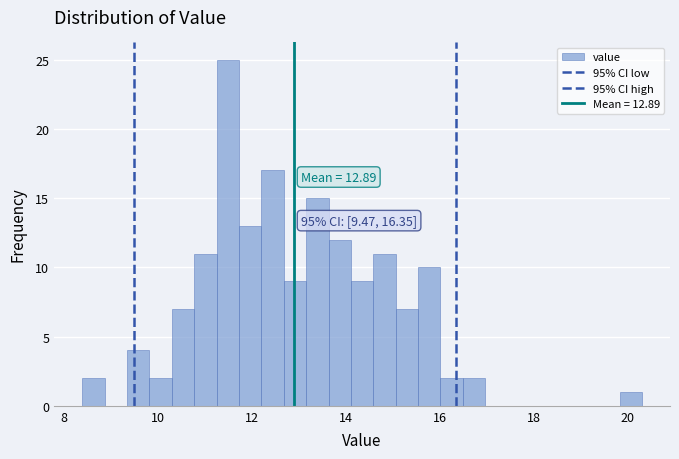

Around what value on the x-axis is the tallest bar? Give the approximate position of its centre, as read against the axis.

11.4